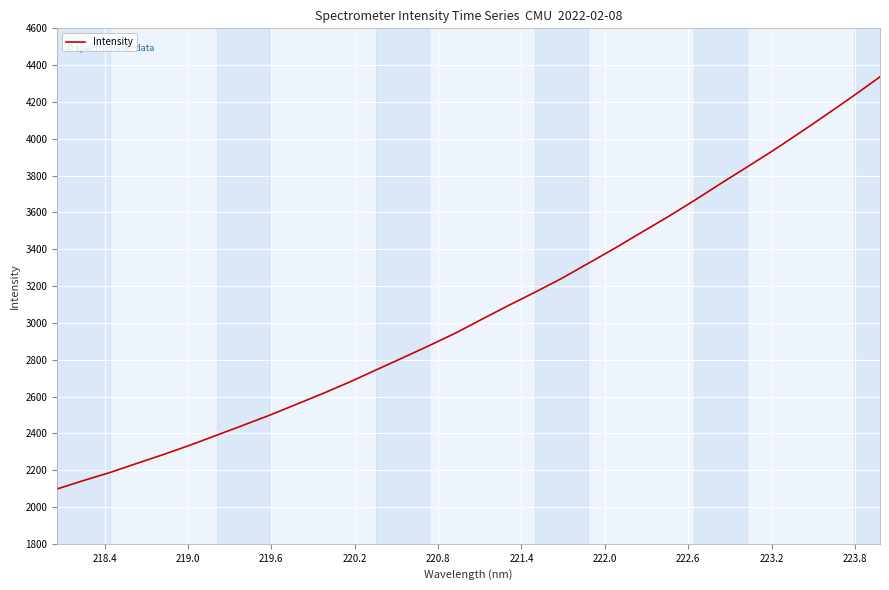

What is the maximum value shown in the chart?

4336.4